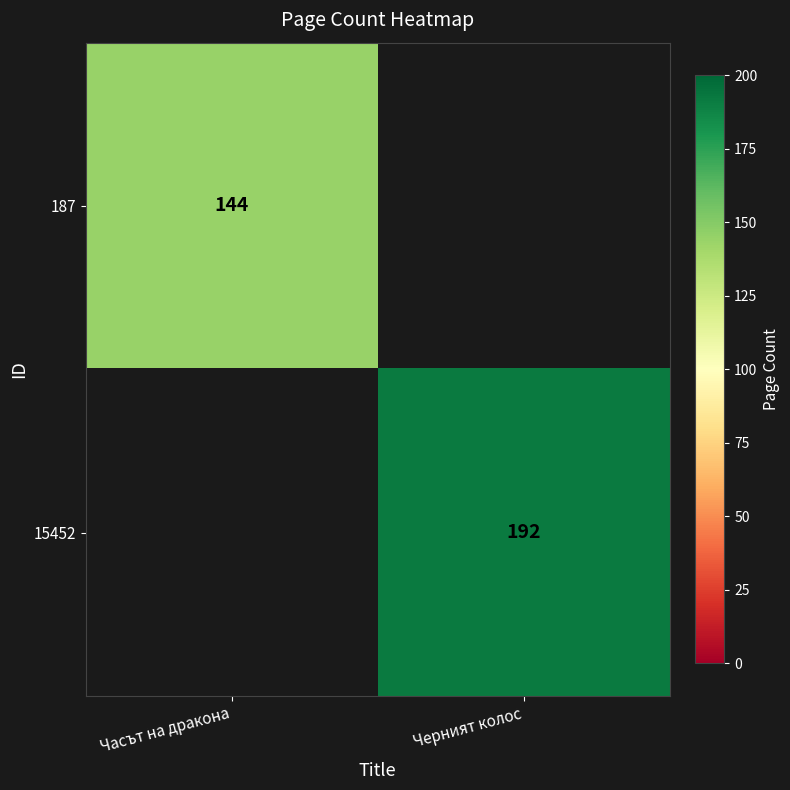

How many data points does each series have?

2